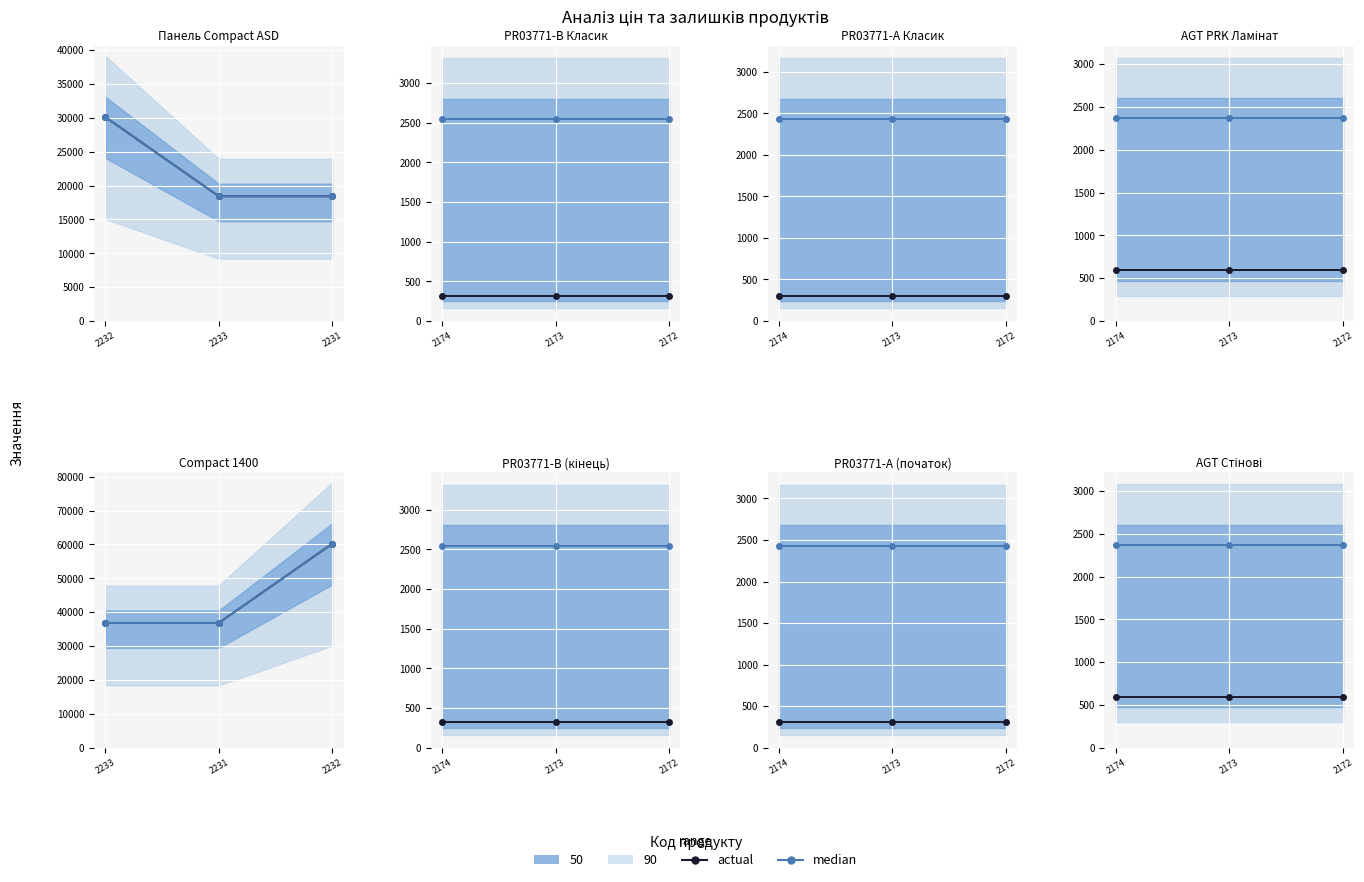

What is the label of the 3rd point from the right?

2232